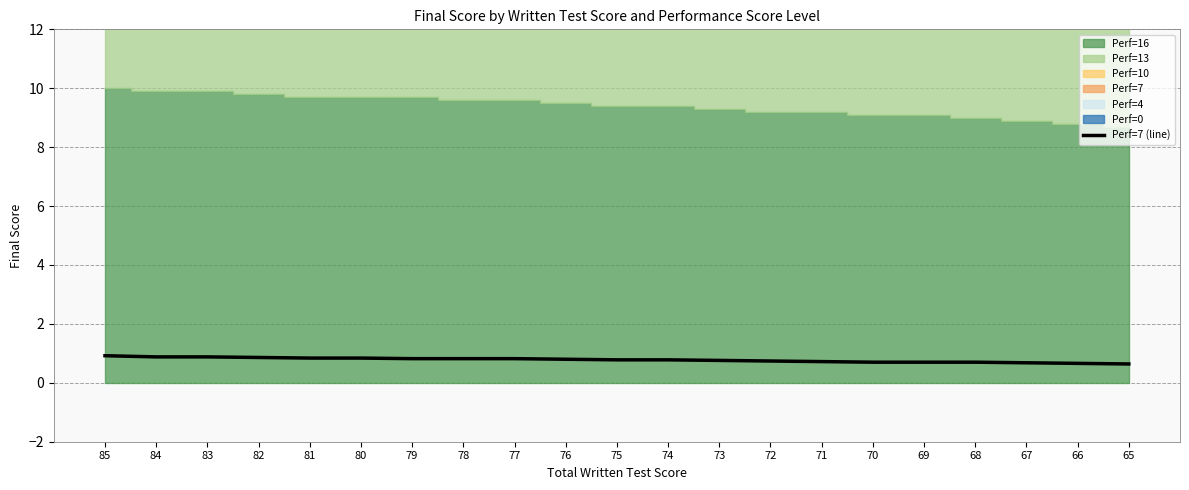

List the labels in order of value, largest first.

85, 84, 83, 82, 81, 80, 79, 78, 77, 76, 75, 74, 73, 72, 71, 70, 69, 68, 67, 66, 65